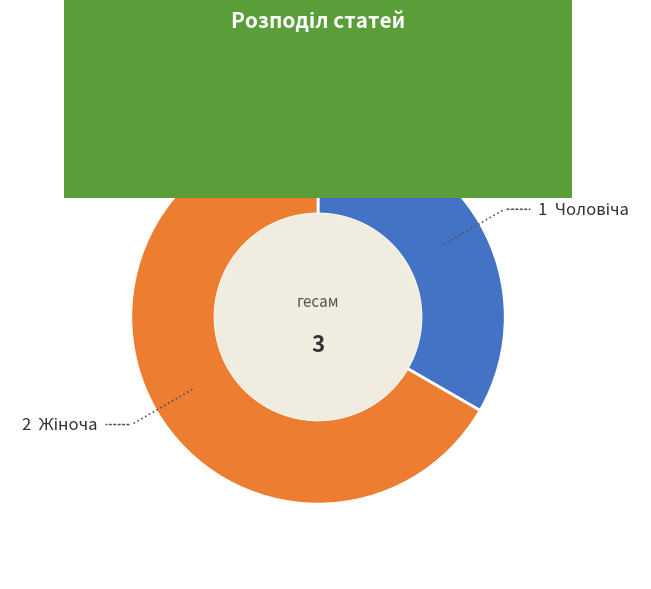

Does any single category account for the majority?

Yes